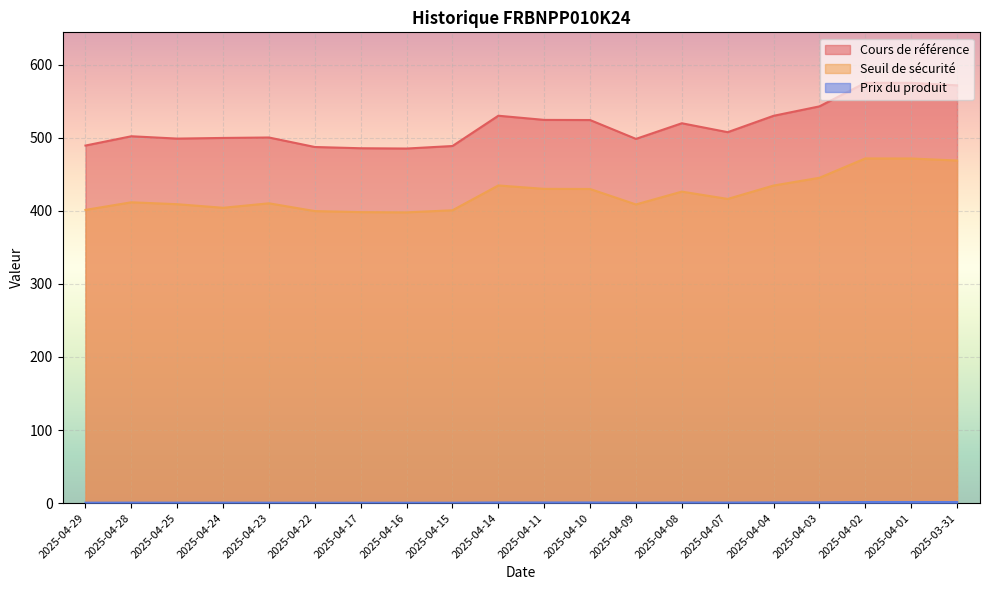

What is the difference between the highest and lowest values at 2025-04-28?

501.4